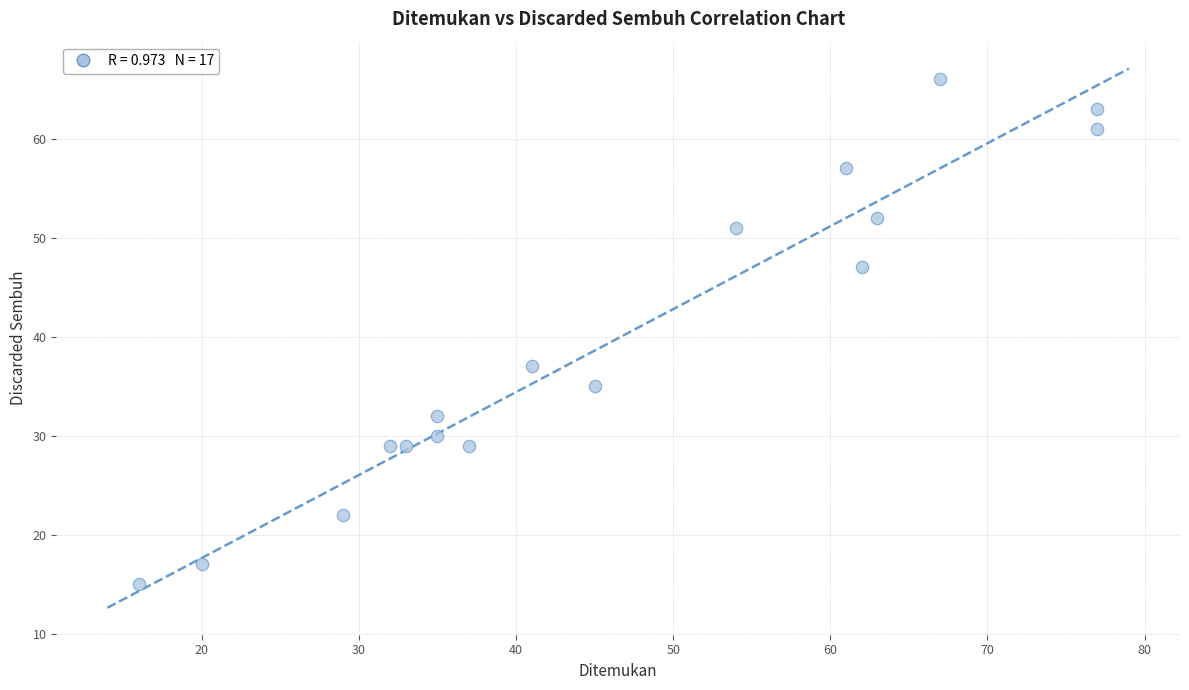

What Y value in the scatter plot is closest to 40?

37